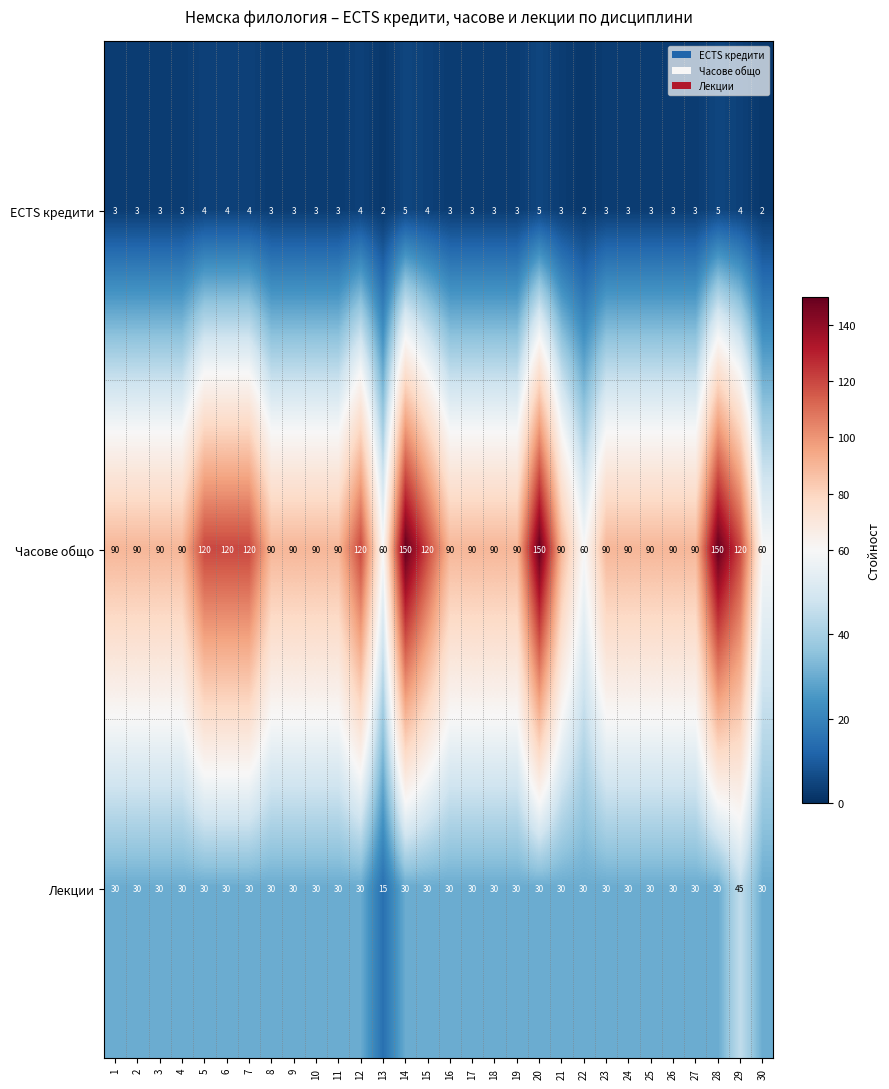

Rank the series by their average value, from highest to lowest.

Часове общо, Лекции, ECTS кредити